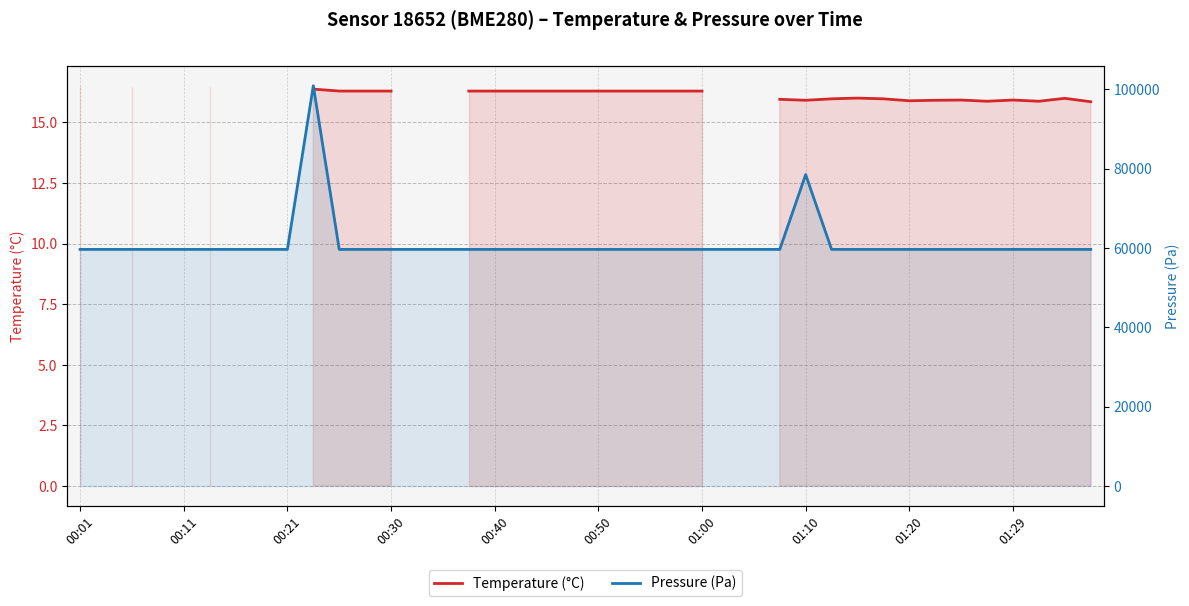

What is the difference between the Pressure (Pa) values at 01:10 and 01:29?

18842.7